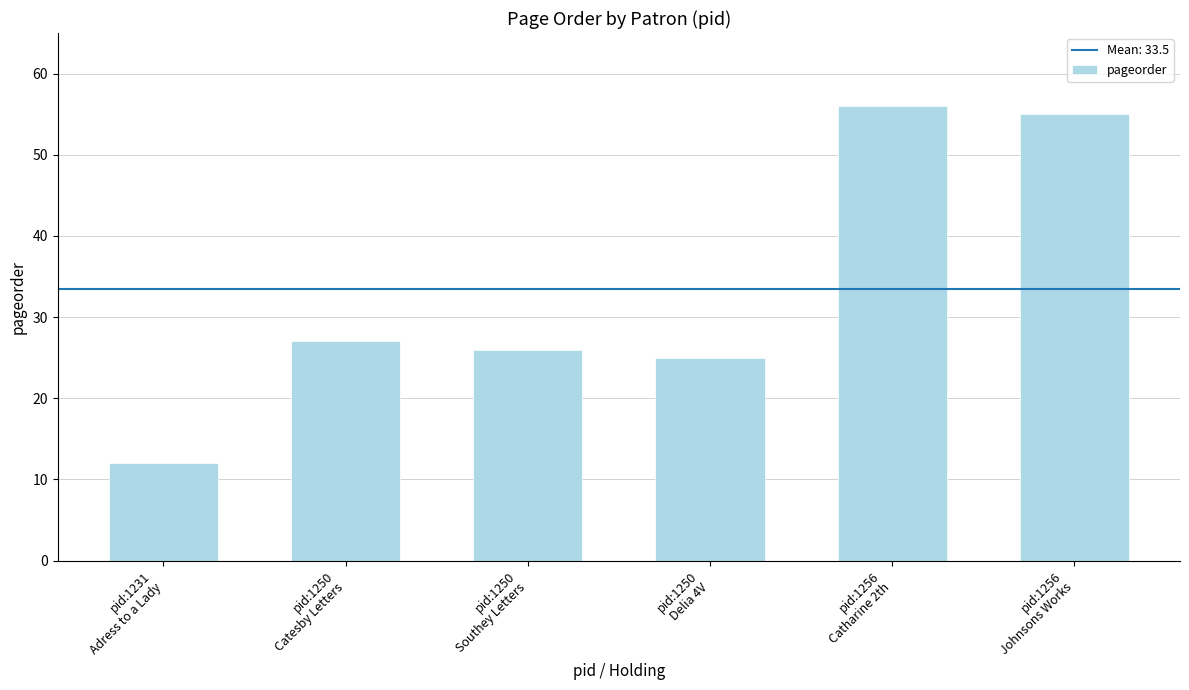

List the labels in order of value, smallest first.

pid:1231
Adress to a Lady, pid:1250
Delia 4V, pid:1250
Southey Letters, pid:1250
Catesby Letters, pid:1256
Johnsons Works, pid:1256
Catharine 2th